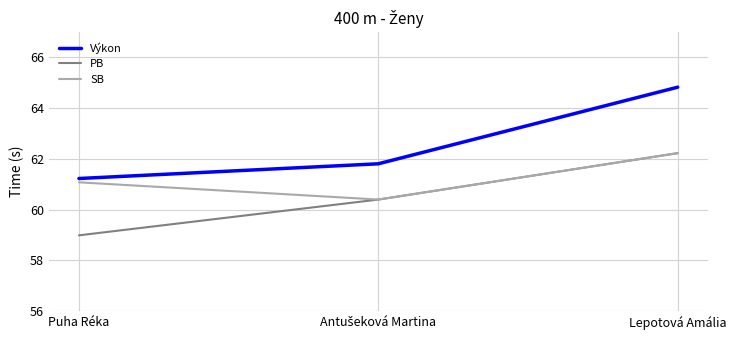

At which category does the chart reach its peak across all series?

Lepotová Amália